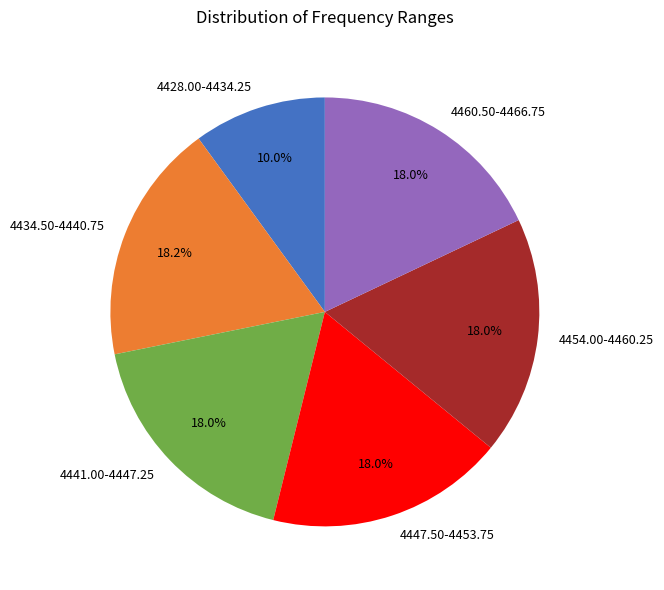

How many segments does this pie chart have?

6